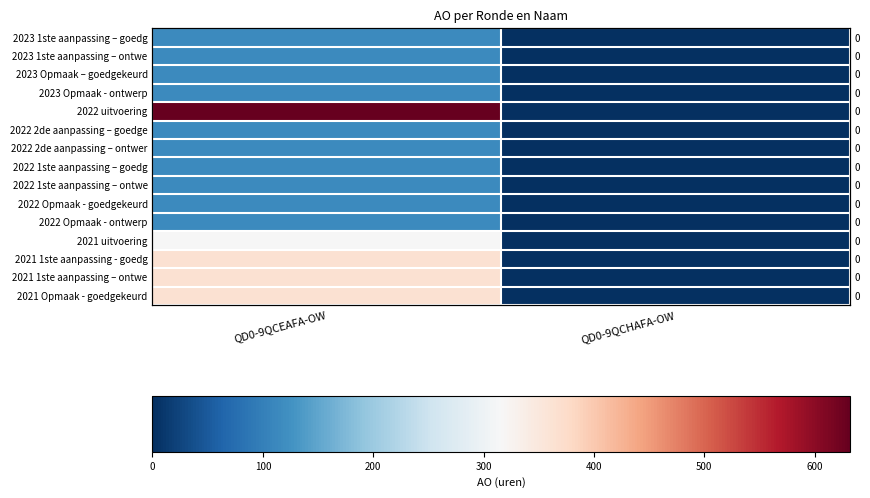

What is the average value of the 2023 Opmaak – goedgekeurd series?

58